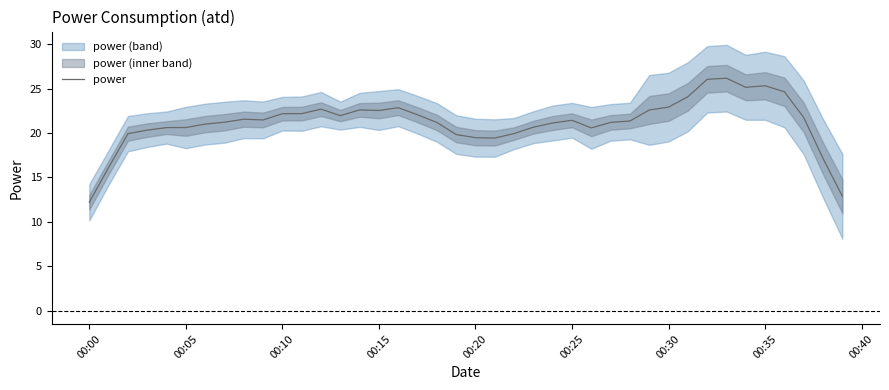

What is the difference between the second highest and second lowest values?

13.2